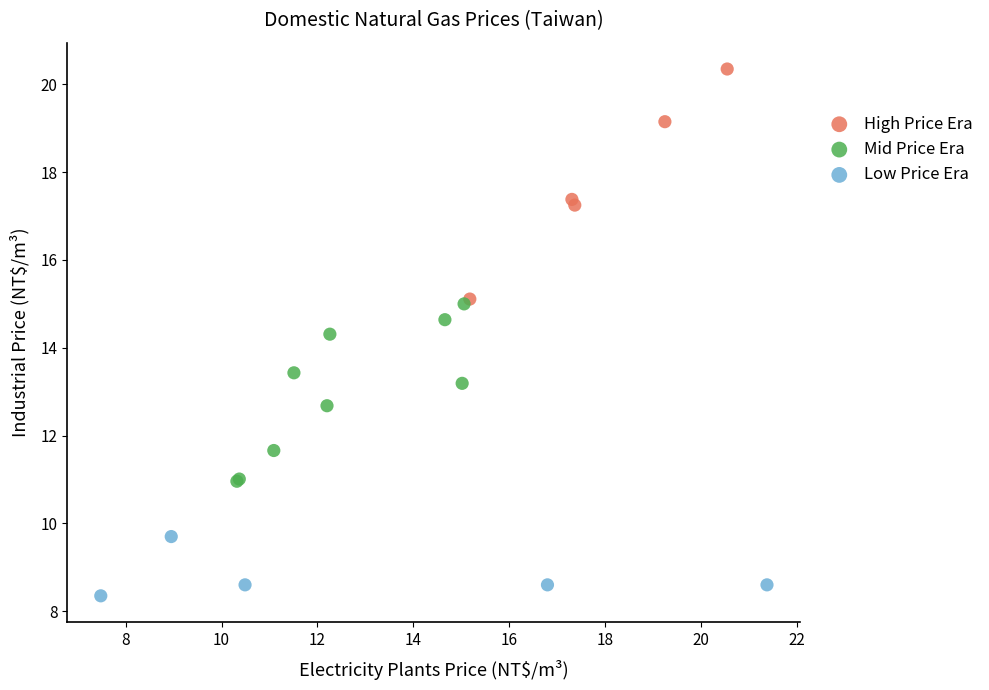

Which series has the largest Y range (max minus min)?

High Price Era